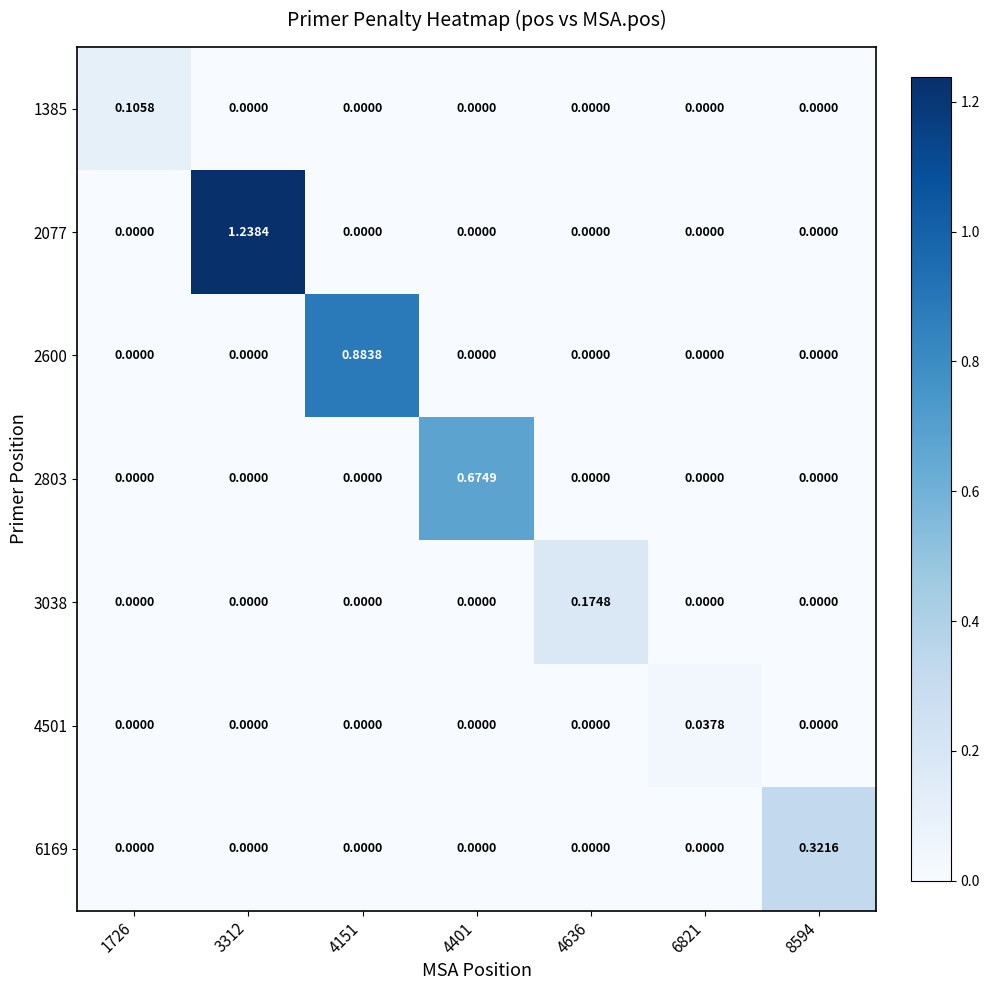

Which series has the largest range (max minus min)?

2077